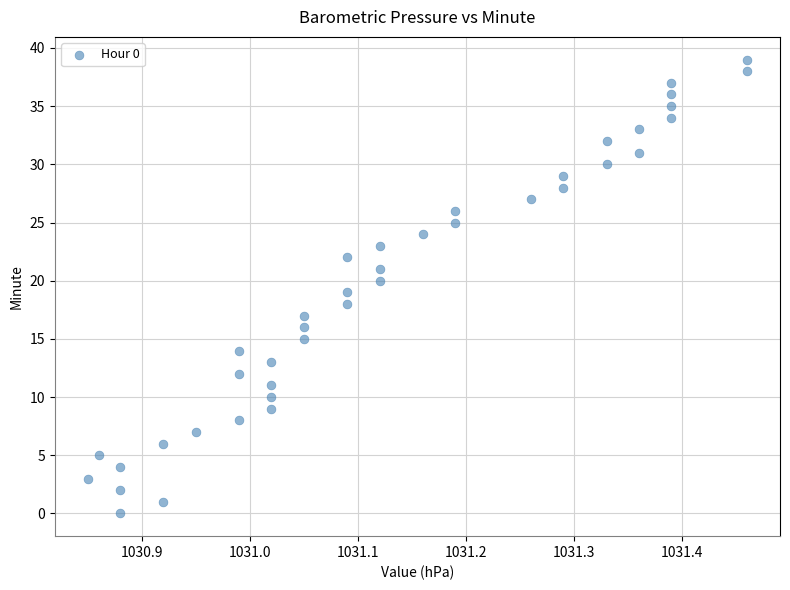

What is the range of Y values (max minus min)?

39